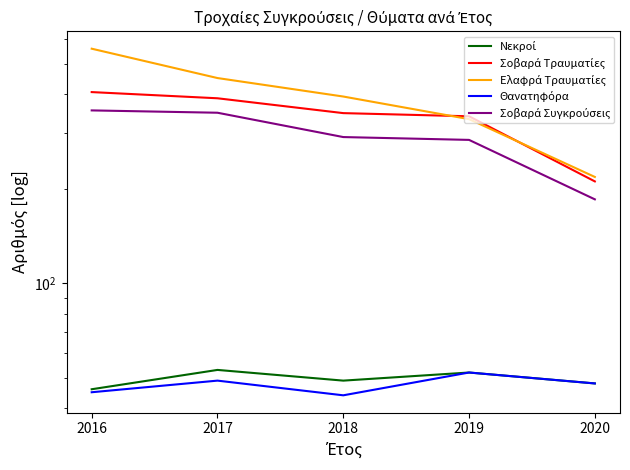

At 2018, list the series in order from largest to smallest.

Ελαφρά Τραυματίες, Σοβαρά Τραυματίες, Σοβαρά Συγκρούσεις, Νεκροί, Θανατηφόρα